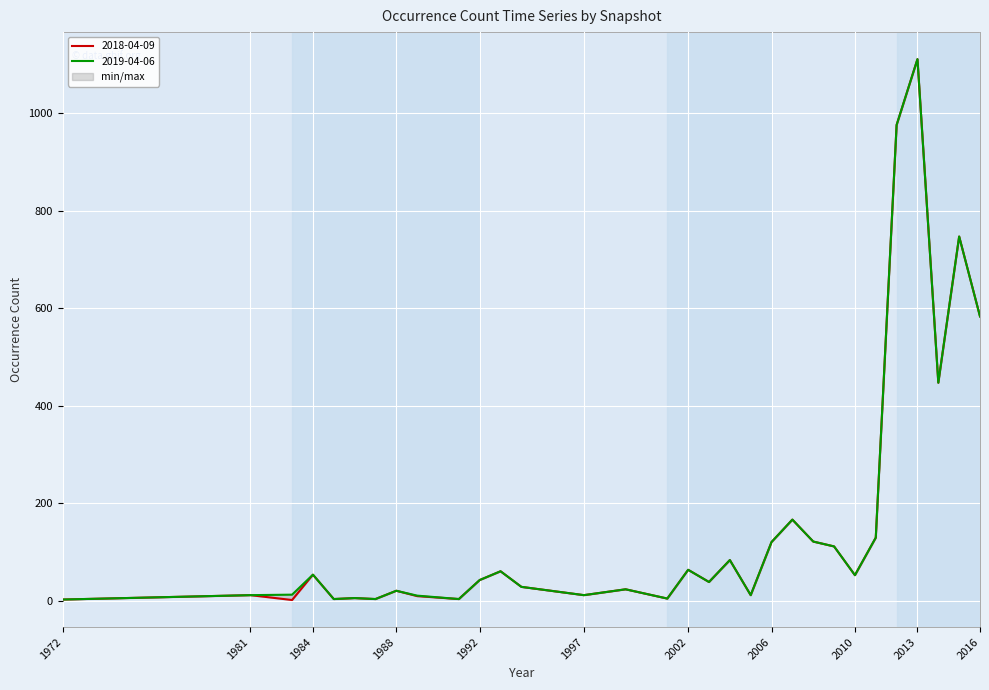

What is the value of the 2018-04-09 point at the 28th from the left?

1111